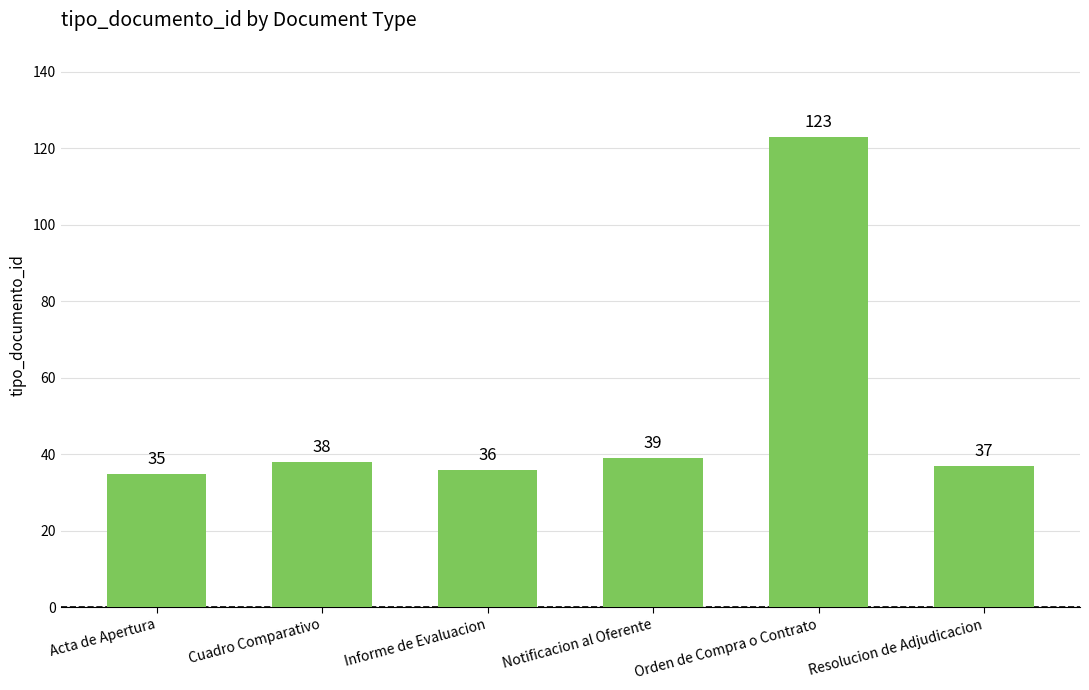

What is the difference between the second highest and second lowest values?

3